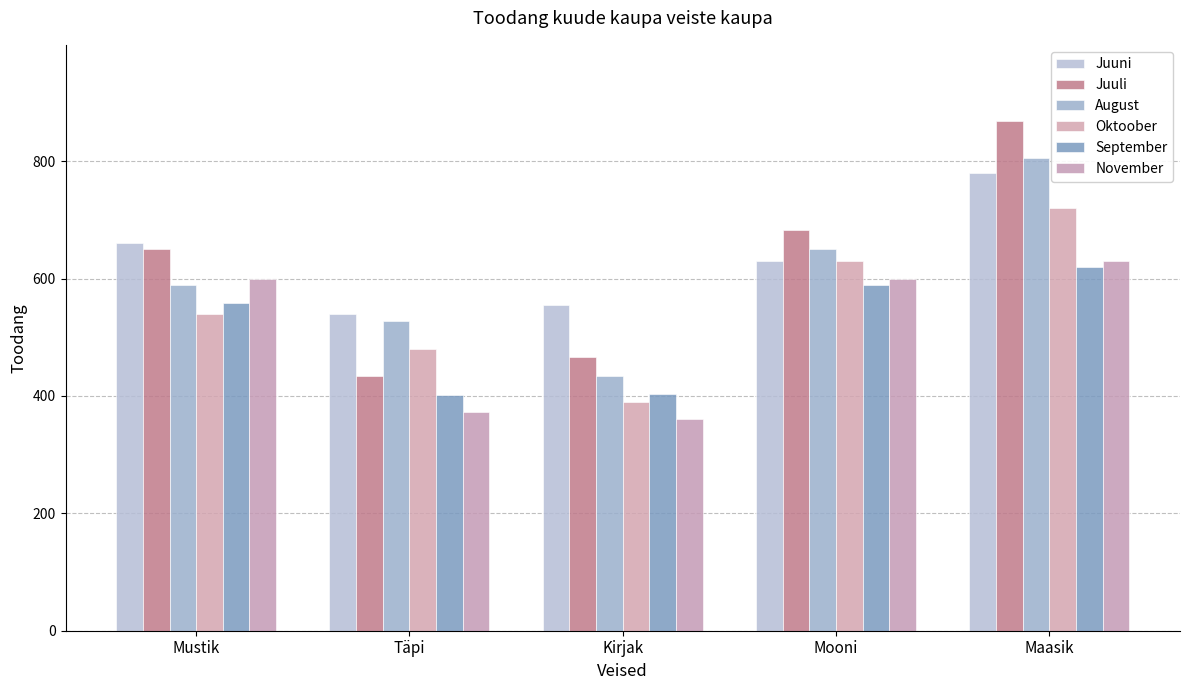

Where does the Oktoober series first go above 540?

Mooni